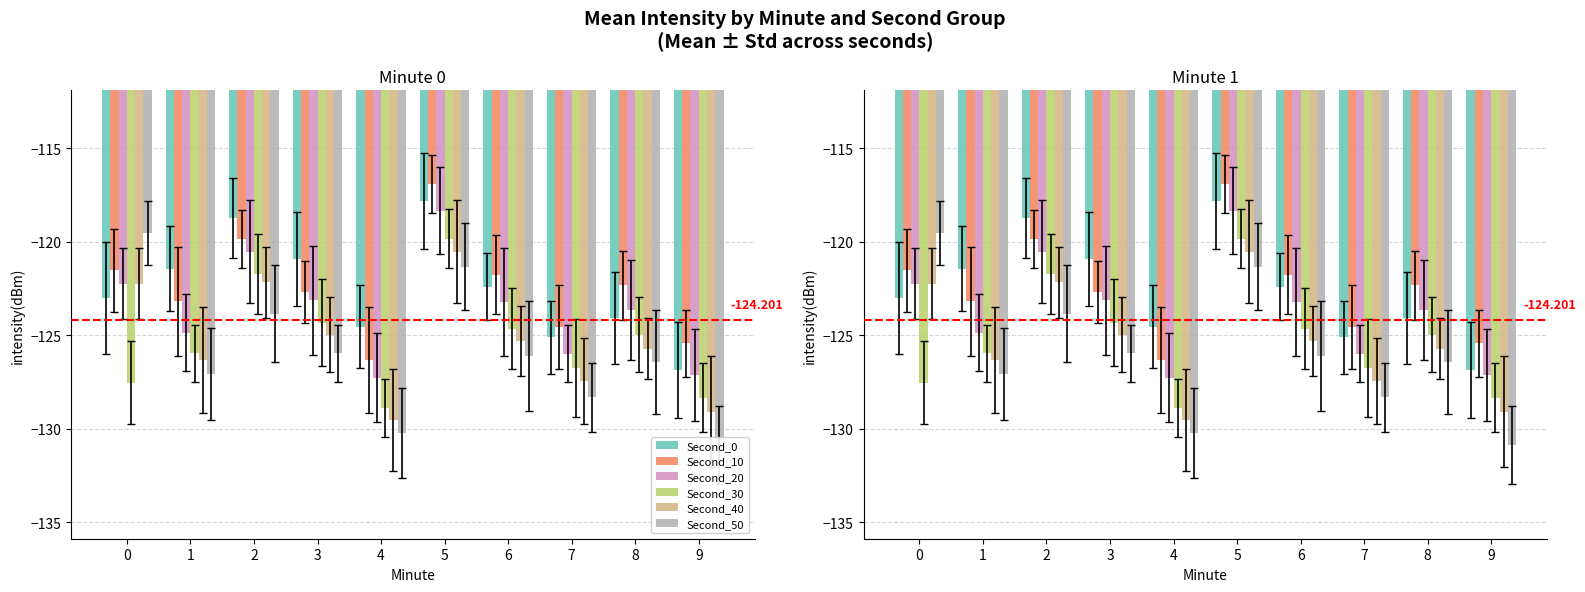

Reading left to right, extract all data points from this chart.

Second_0: -123.0	-121.4	-118.7	-120.9	-124.5	-117.8	-122.4	-125.1	-124.1	-126.9
Second_10: -121.5	-123.2	-119.9	-122.7	-126.3	-116.9	-121.8	-124.6	-122.3	-125.4
Second_20: -122.2	-124.9	-120.5	-123.1	-127.3	-118.3	-123.2	-126.0	-123.7	-127.1
Second_30: -127.5	-126.0	-121.7	-124.3	-128.9	-119.8	-124.7	-126.8	-125.0	-128.3
Second_40: -122.2	-126.3	-122.2	-125.0	-129.5	-120.5	-125.3	-127.5	-125.7	-129.1
Second_50: -119.5	-127.1	-123.8	-126.0	-130.2	-121.3	-126.1	-128.3	-126.5	-130.9